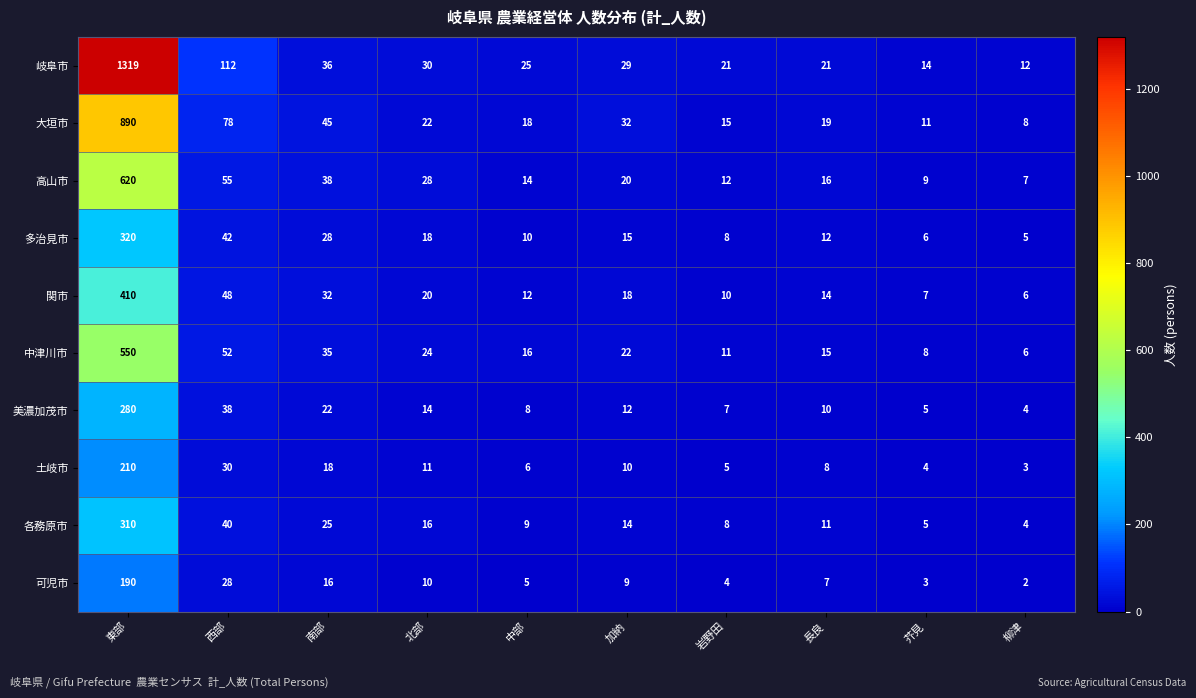

At which label does 可児市 first exceed 9?

東部